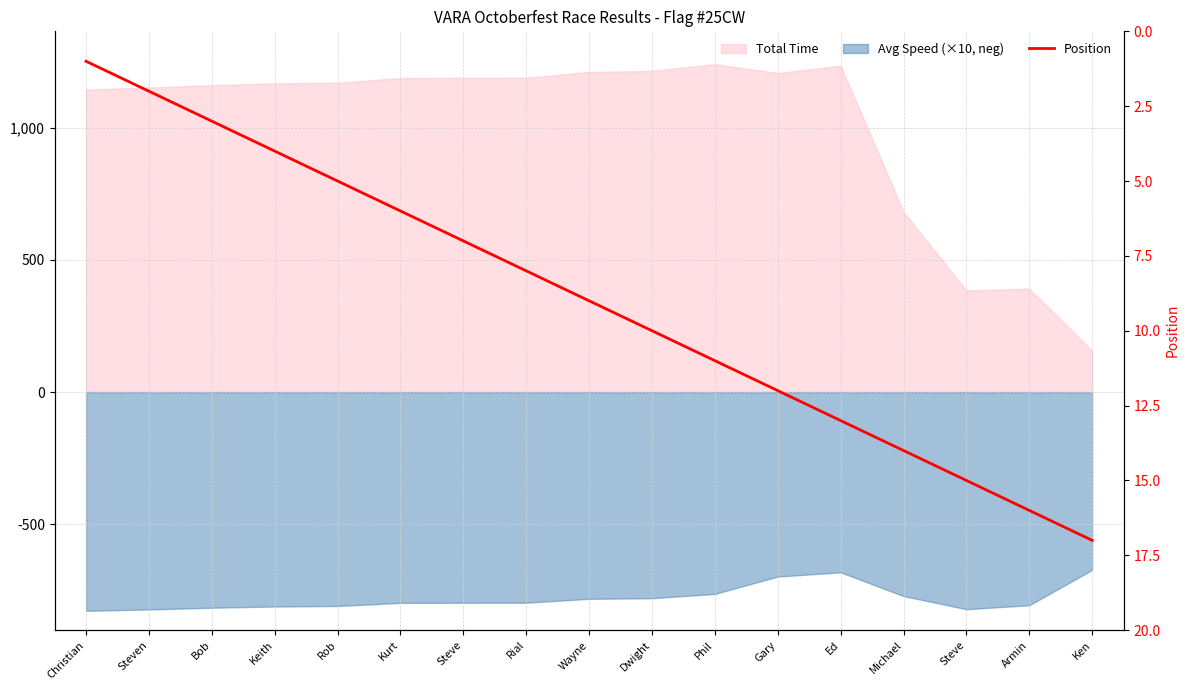

The chart shows a value of 13 at Ed. True or false?

True